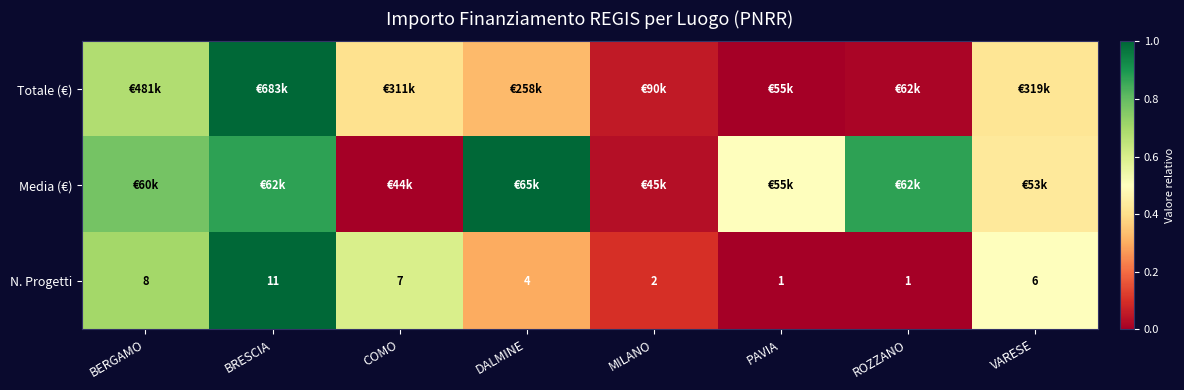

At which category is the sum across all series the highest?

BRESCIA